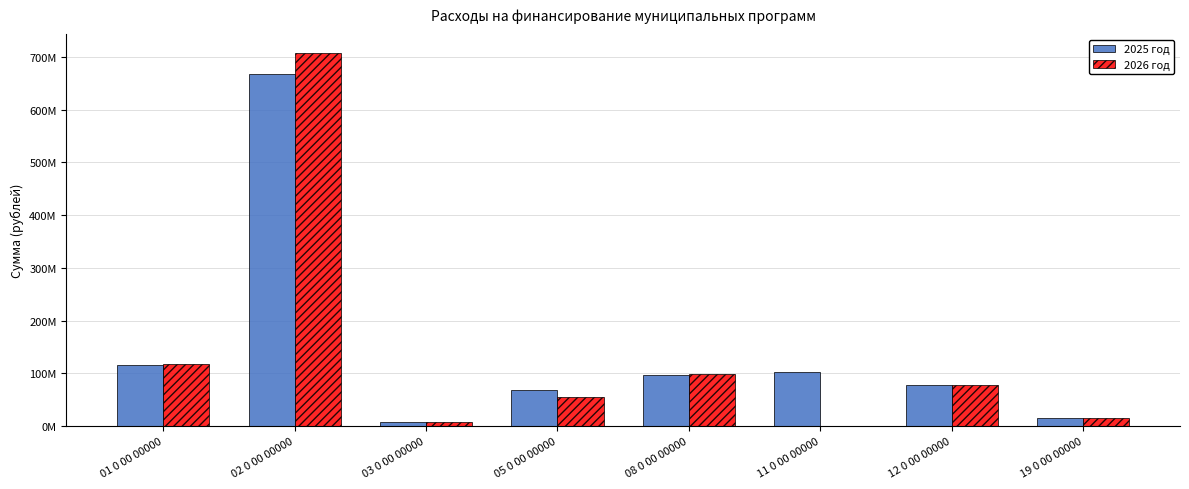

Rank the categories by 2026 год value from highest to lowest.

02 0 00 00000, 01 0 00 00000, 08 0 00 00000, 12 0 00 00000, 05 0 00 00000, 19 0 00 00000, 03 0 00 00000, 11 0 00 00000